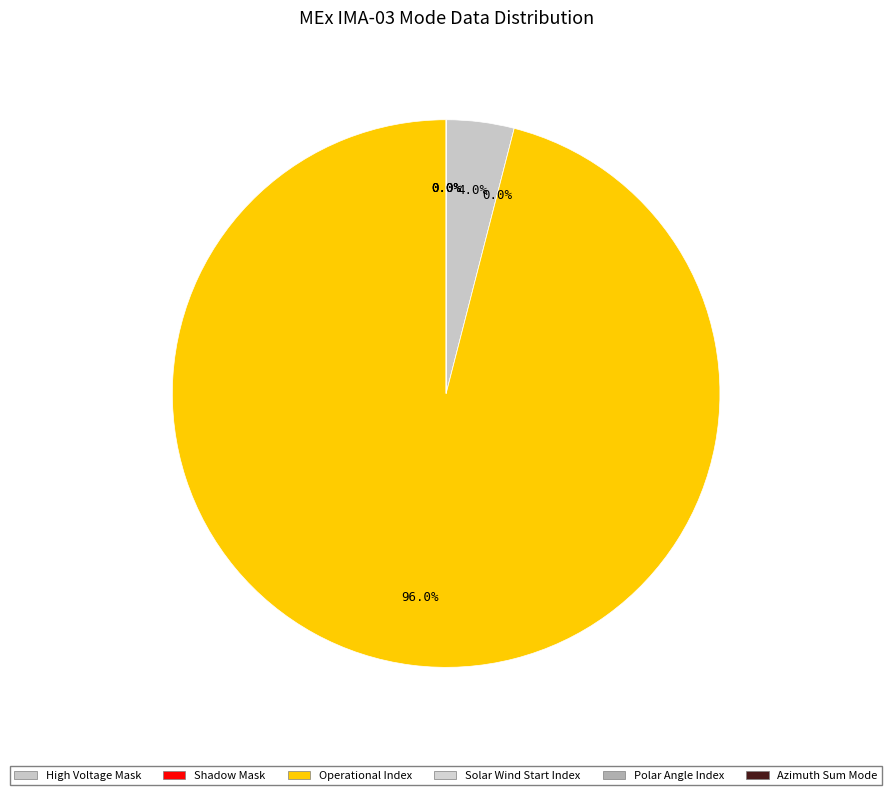

How many slices are in this pie chart?

6